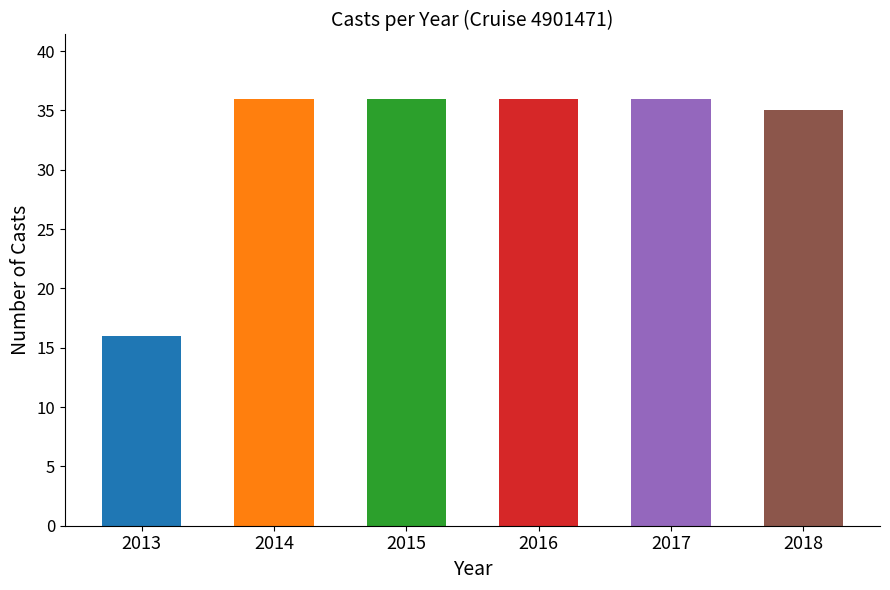

At which label is the value closest to 26?

2018